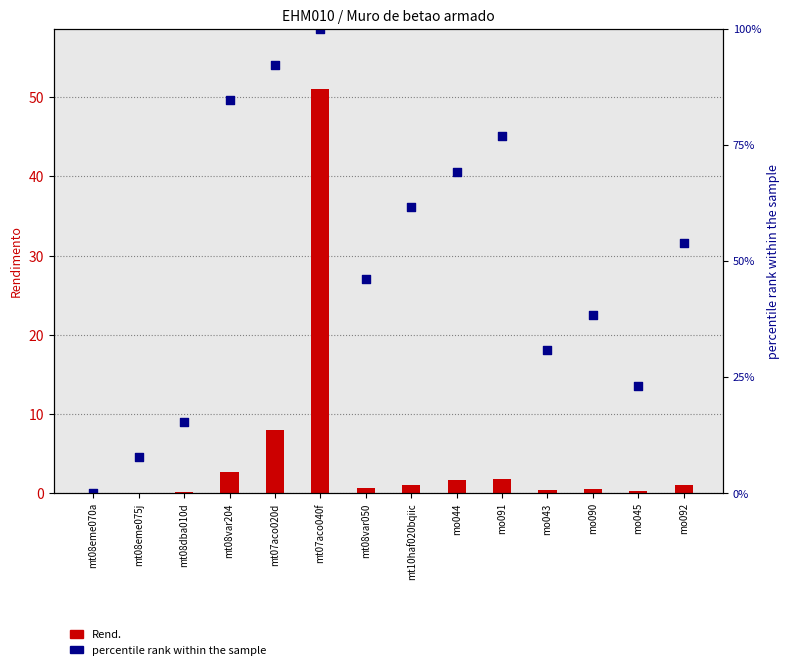

Is the value of percentile rank at mt08var050 greater than the value of Rend. at mt07aco040f?

No